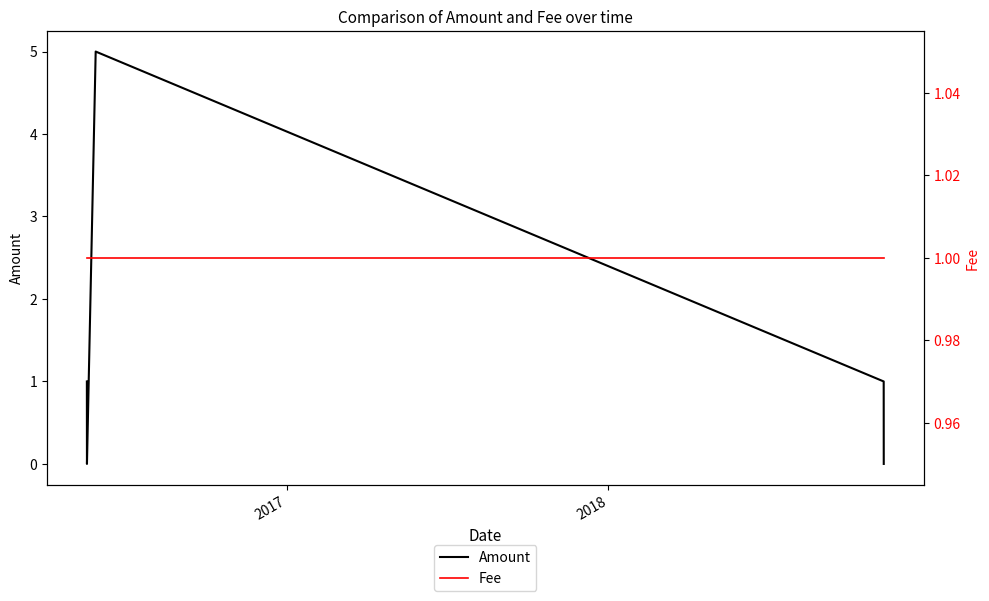

True or false: Fee has more than 2 interior local peaks.

False